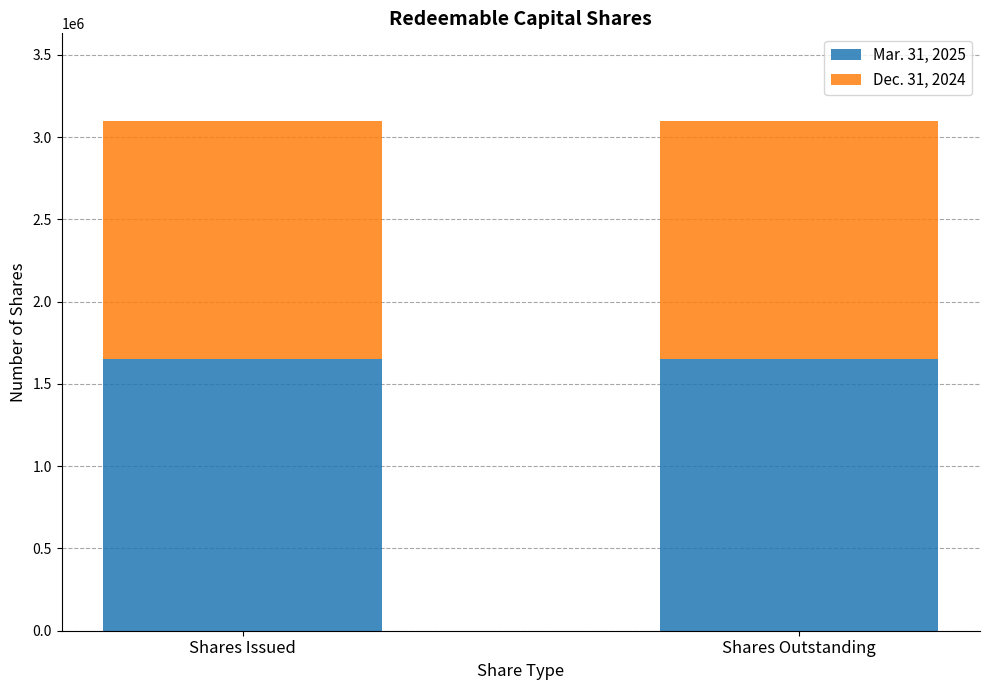

What is the average value of the Mar. 31, 2025 series?

1650000